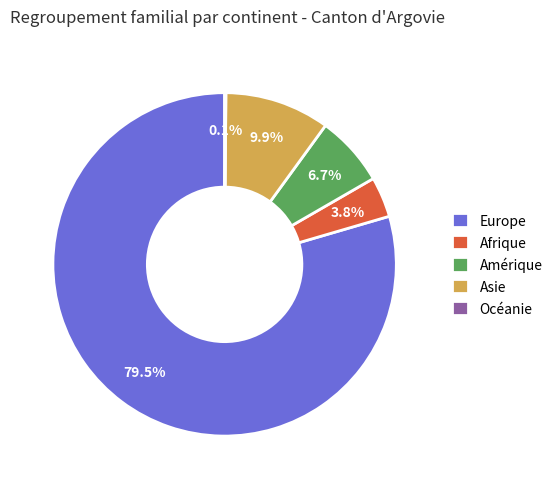

Which category accounts for the majority?

Europe